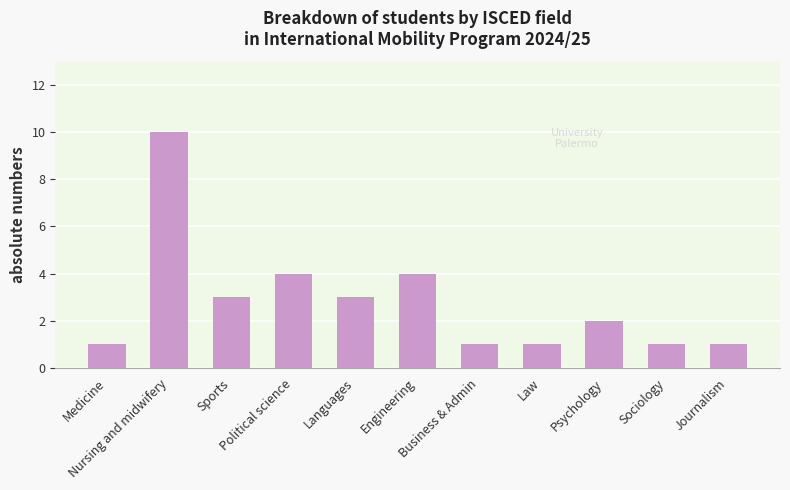

Which has a higher value, Political science or Business & Admin?

Political science